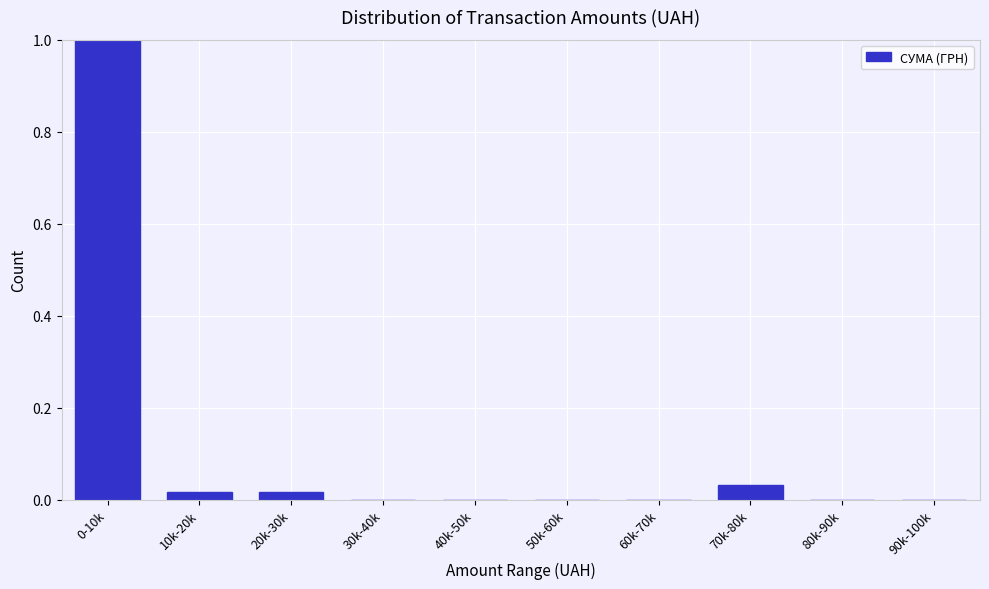

True or false: the data shows 0.4 at 90k-100k.

False